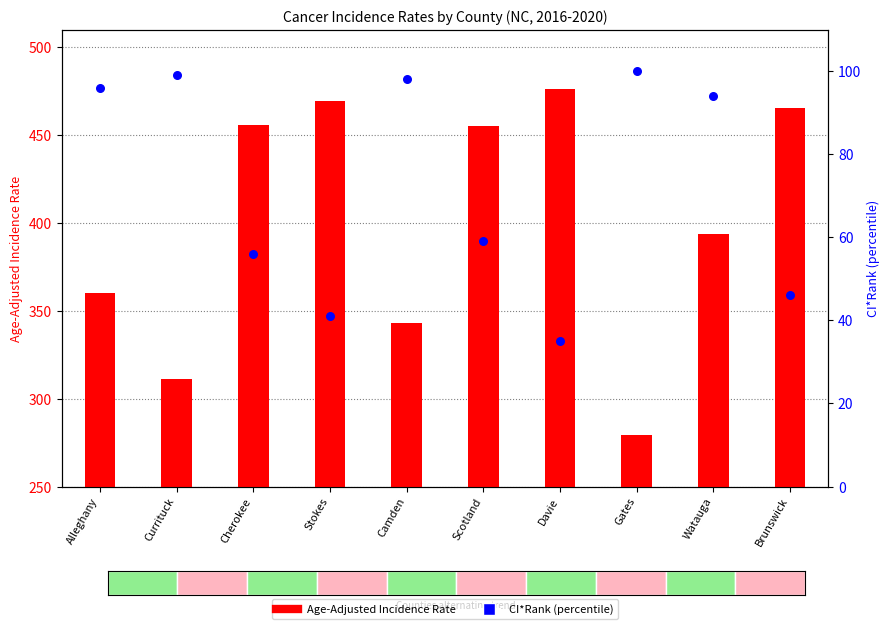

Which series reaches the maximum Y coordinate?

Age-Adjusted Incidence Rate